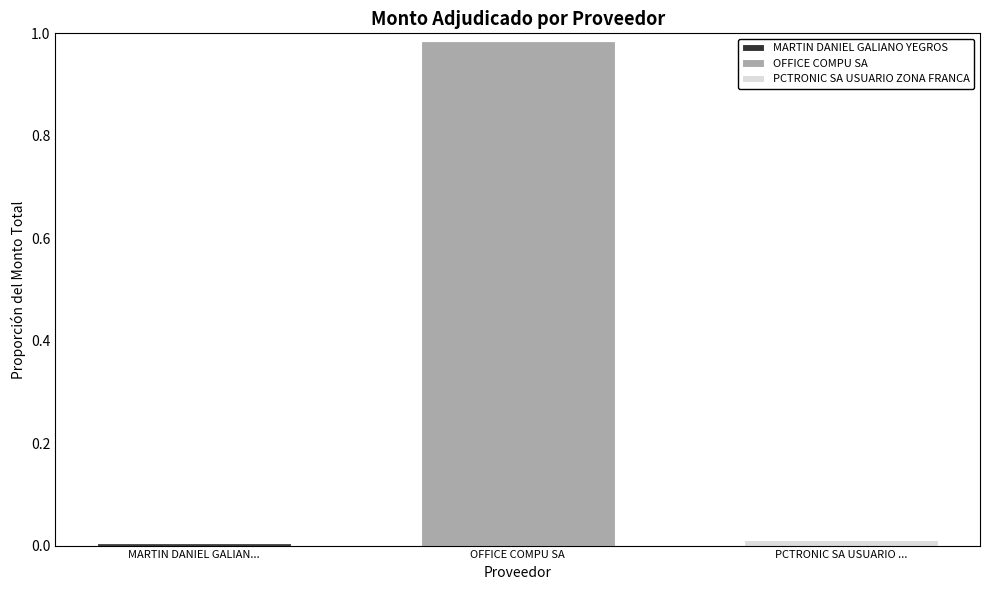

At which category is the sum across all series the highest?

OFFICE COMPU SA